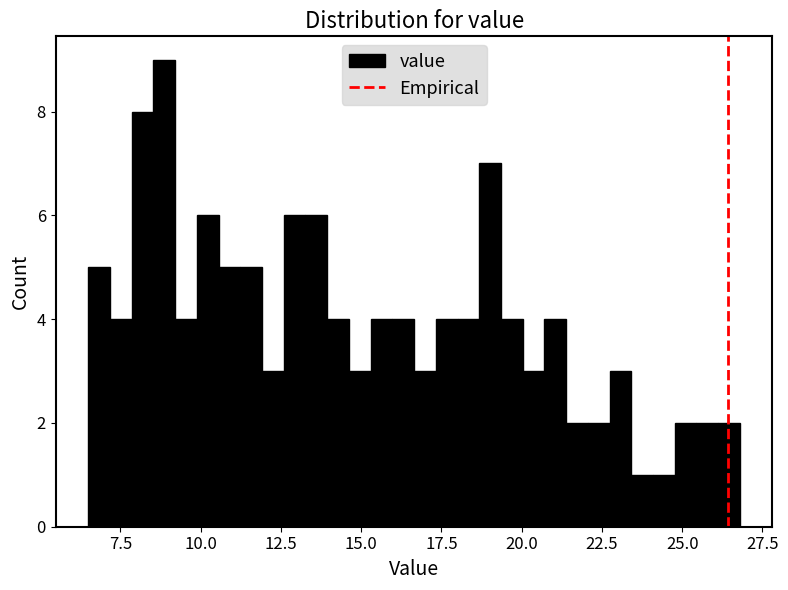

Around what value on the x-axis is the tallest bar? Give the approximate position of its centre, as read against the axis.

9.0